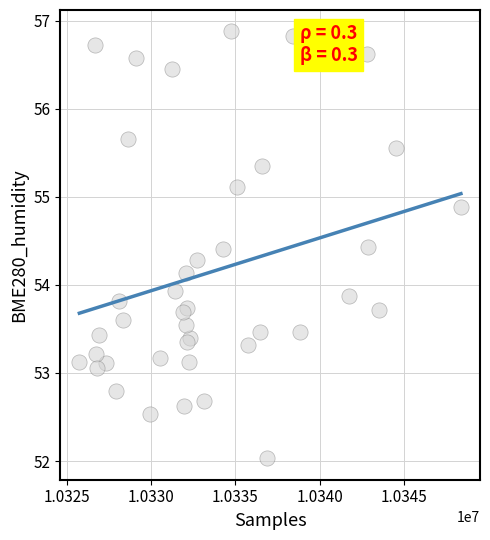

What Y value in the scatter plot is closest to 54?

53.9